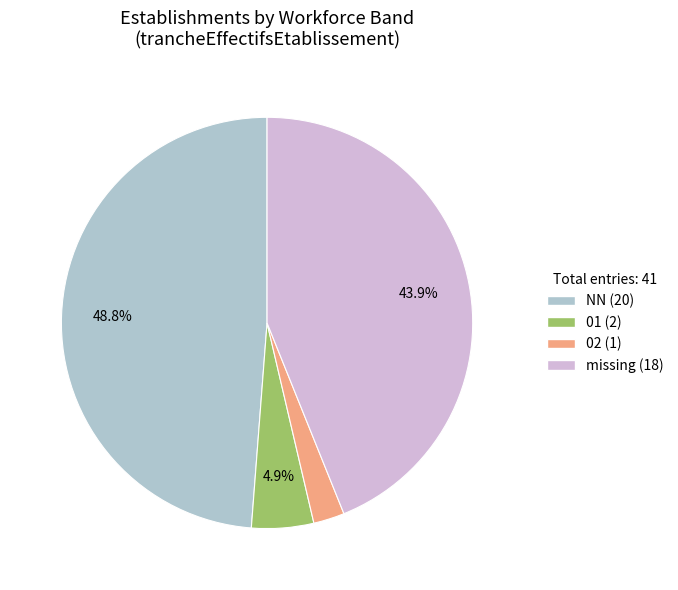

Is there a majority slice in this chart?

No